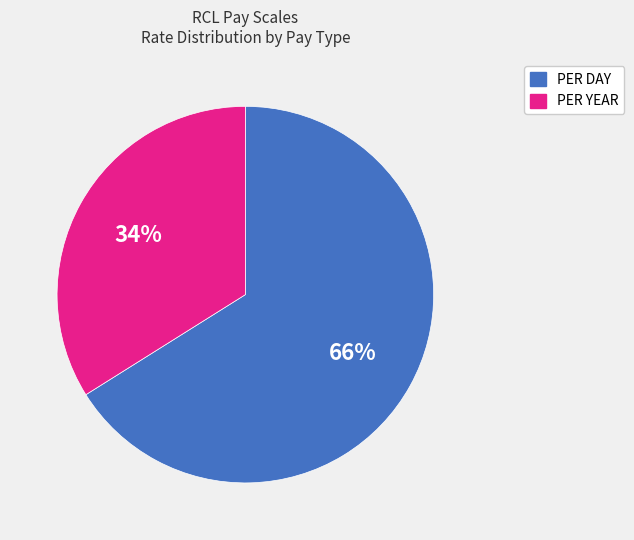

How many segments does this pie chart have?

2